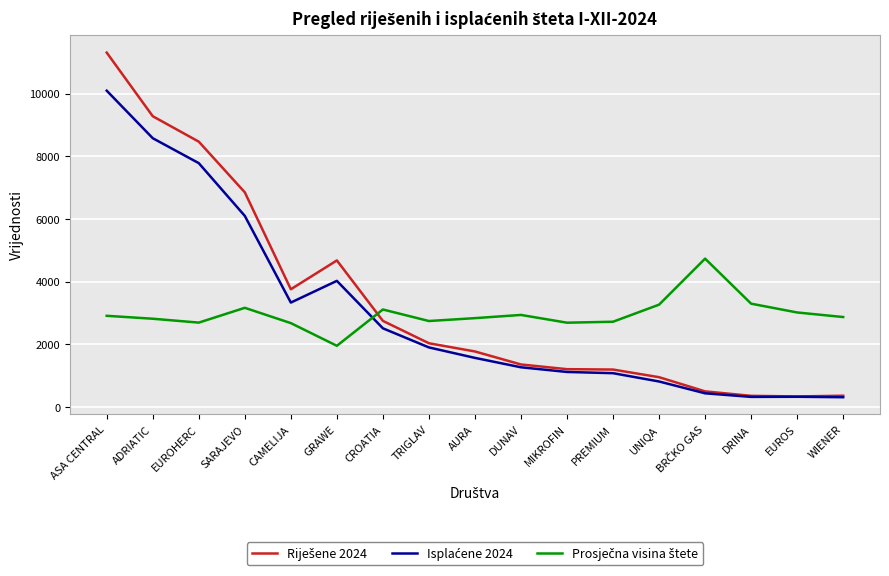

What is the greatest value displayed?

11311.0